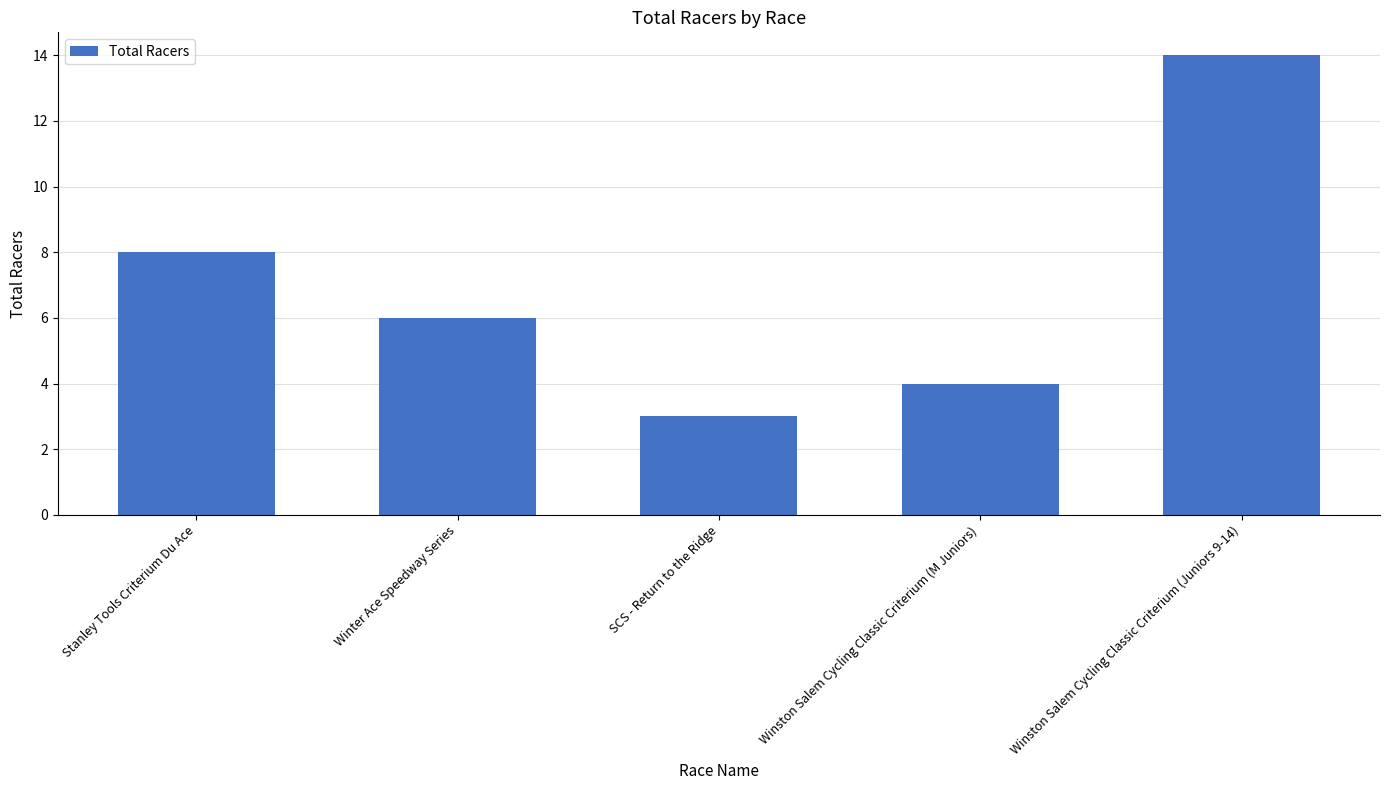

Which label corresponds to the largest value in the chart?

Winston Salem Cycling Classic Criterium (Juniors 9-14)